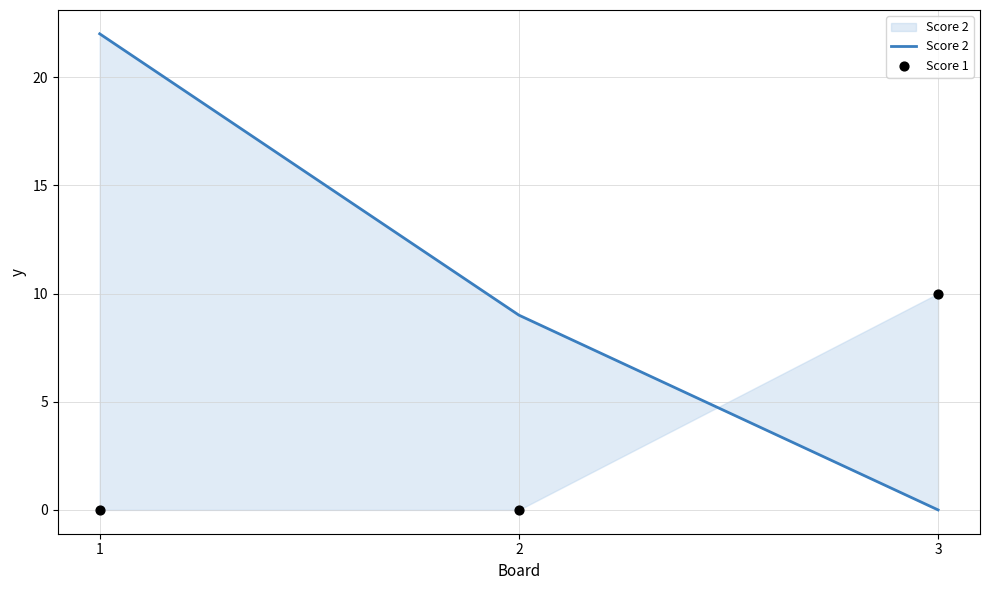

Is the value of Score 1 at 3 greater than the value of Score 2 at 3?

Yes